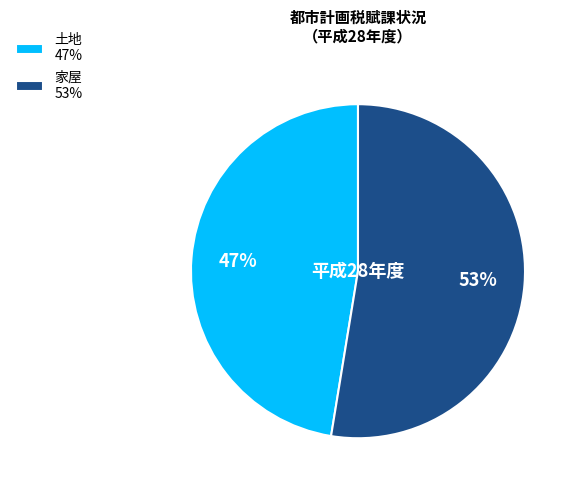

To the nearest percent, what is the combined percentage of 土地 47% and 家屋 53%?

100%